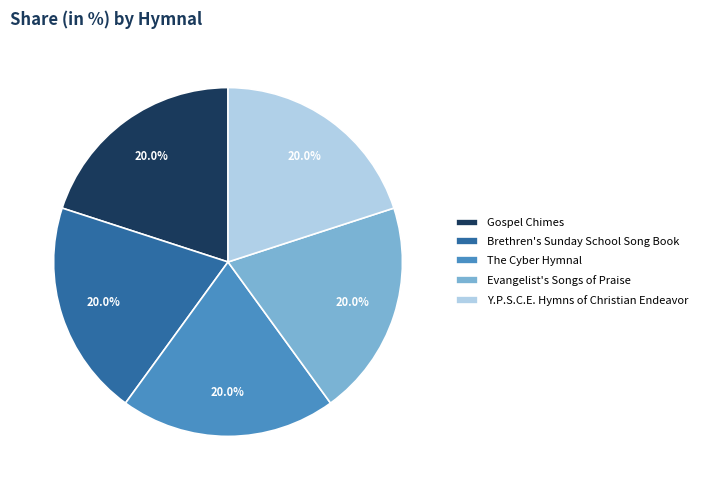

Does any single category account for the majority?

No